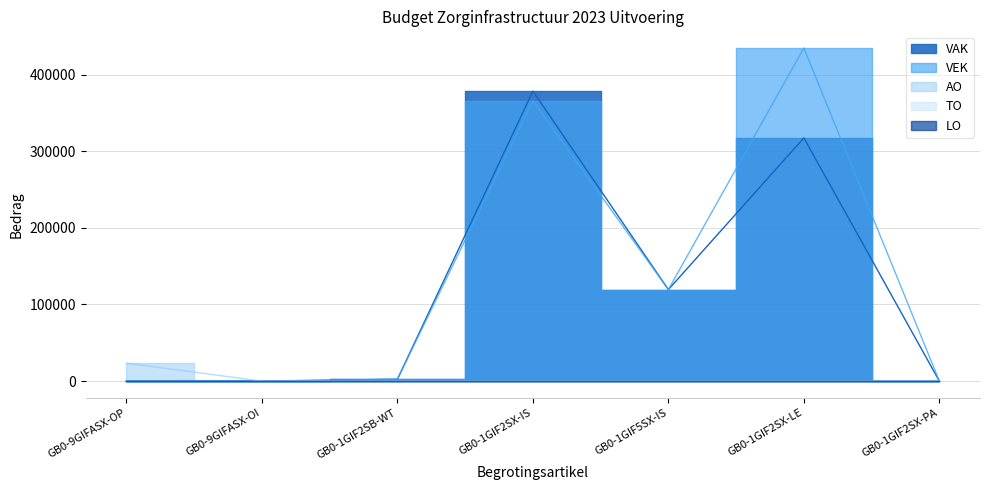

Which has a higher value, GB0-1GIF5SX-IS or GB0-1GIF2SX-IS?

GB0-1GIF2SX-IS